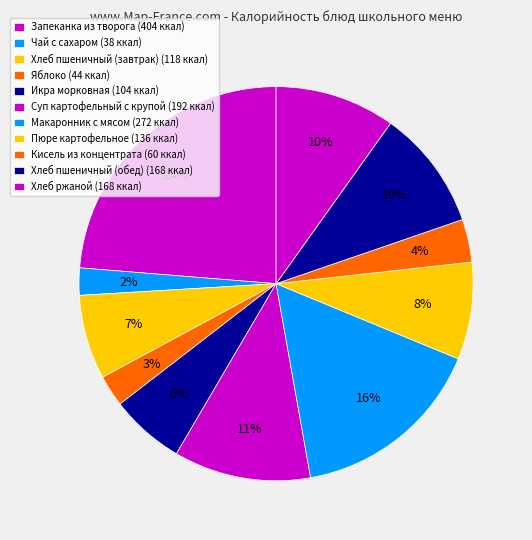

To the nearest percent, what is the average slice percentage?

9%